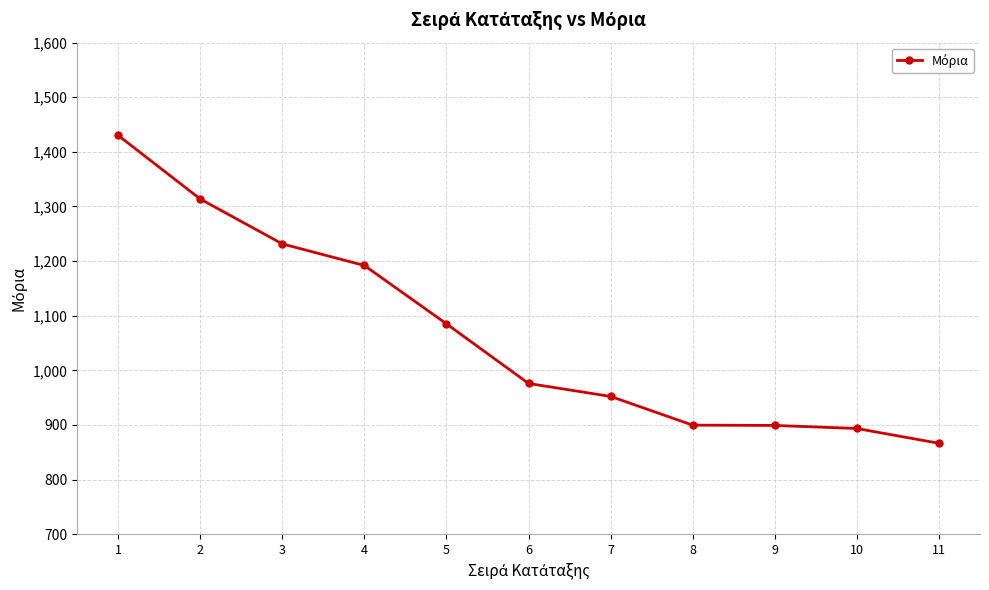

What is the approximate value at 1?

1430.0